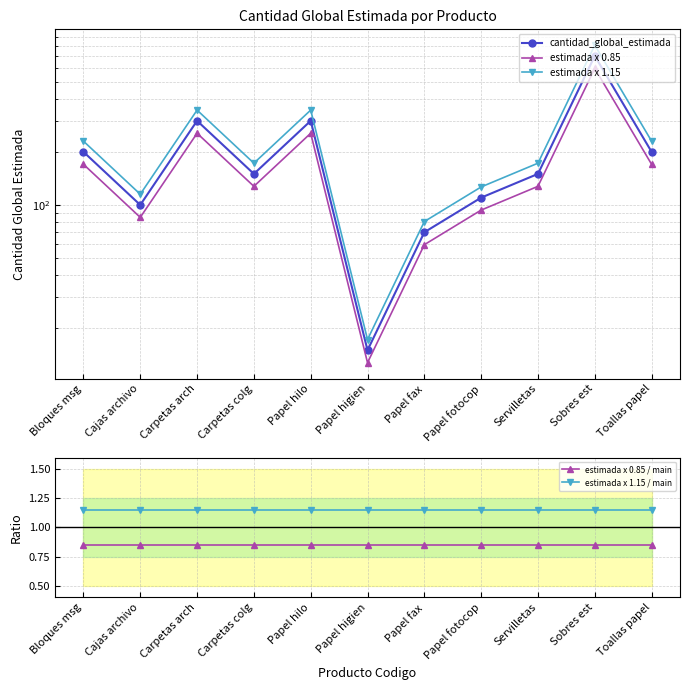

Reading right to left, list all the values displayed in this chart.

cantidad_global_estimada: Toallas papel=200.0	Sobres est=700.0	Servilletas=150.0	Papel fotocop=110.0	Papel fax=70.0	Papel higien=15.0	Papel hilo=300.0	Carpetas colg=150.0	Carpetas arch=300.0	Cajas archivo=100.0	Bloques msg=200.0
estimada x 0.85: Toallas papel=170.0	Sobres est=595.0	Servilletas=127.5	Papel fotocop=93.5	Papel fax=59.5	Papel higien=12.8	Papel hilo=255.0	Carpetas colg=127.5	Carpetas arch=255.0	Cajas archivo=85.0	Bloques msg=170.0
estimada x 1.15: Toallas papel=230.0	Sobres est=805.0	Servilletas=172.5	Papel fotocop=126.5	Papel fax=80.5	Papel higien=17.2	Papel hilo=345.0	Carpetas colg=172.5	Carpetas arch=345.0	Cajas archivo=115.0	Bloques msg=230.0
estimada x 0.85 / main: Toallas papel=0.8	Sobres est=0.8	Servilletas=0.8	Papel fotocop=0.8	Papel fax=0.8	Papel higien=0.8	Papel hilo=0.8	Carpetas colg=0.8	Carpetas arch=0.8	Cajas archivo=0.8	Bloques msg=0.8
estimada x 1.15 / main: Toallas papel=1.1	Sobres est=1.1	Servilletas=1.1	Papel fotocop=1.1	Papel fax=1.1	Papel higien=1.1	Papel hilo=1.1	Carpetas colg=1.1	Carpetas arch=1.1	Cajas archivo=1.1	Bloques msg=1.1